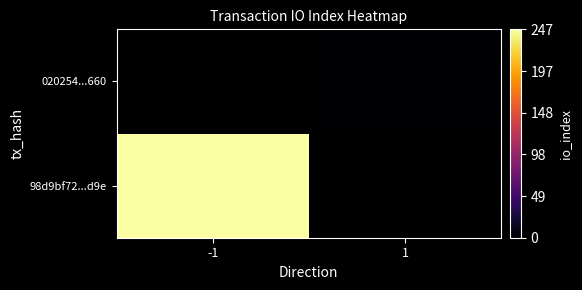

Rank the series at 1 from lowest to highest value.

98d9bf72...d9e, 020254...660